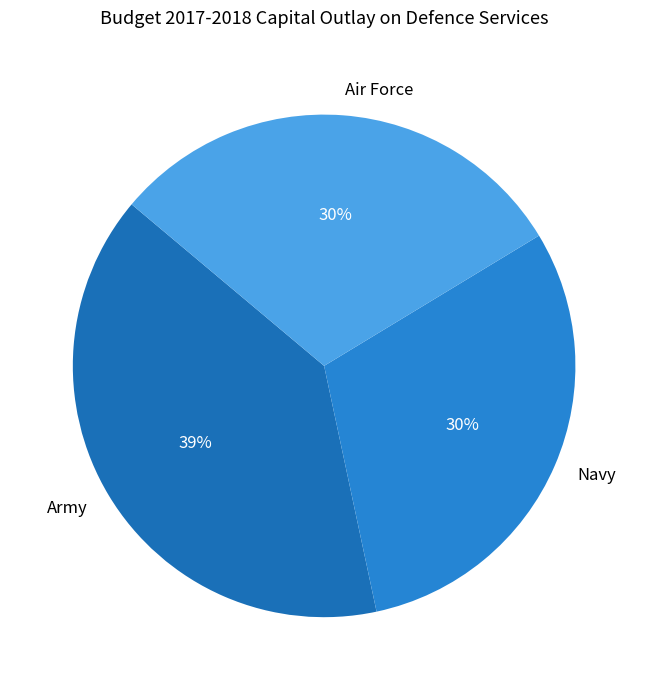

To the nearest percent, what percentage of the pie is Army?

39%